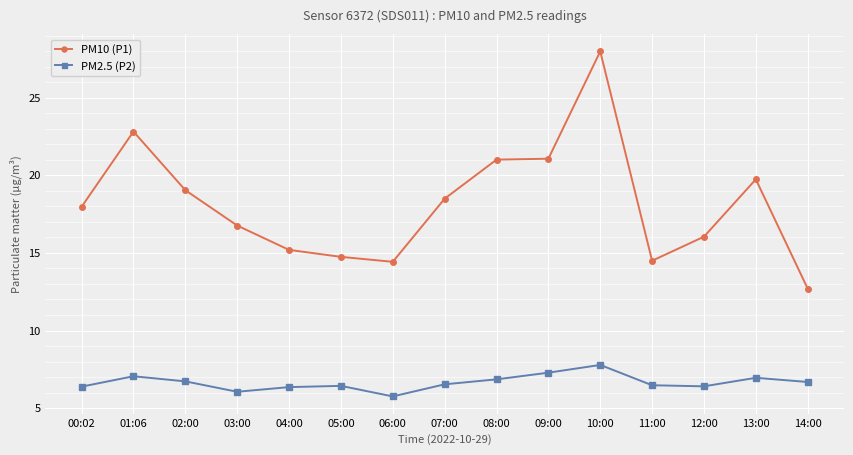

At 01:06, list the series in order from smallest to largest.

PM2.5 (P2), PM10 (P1)